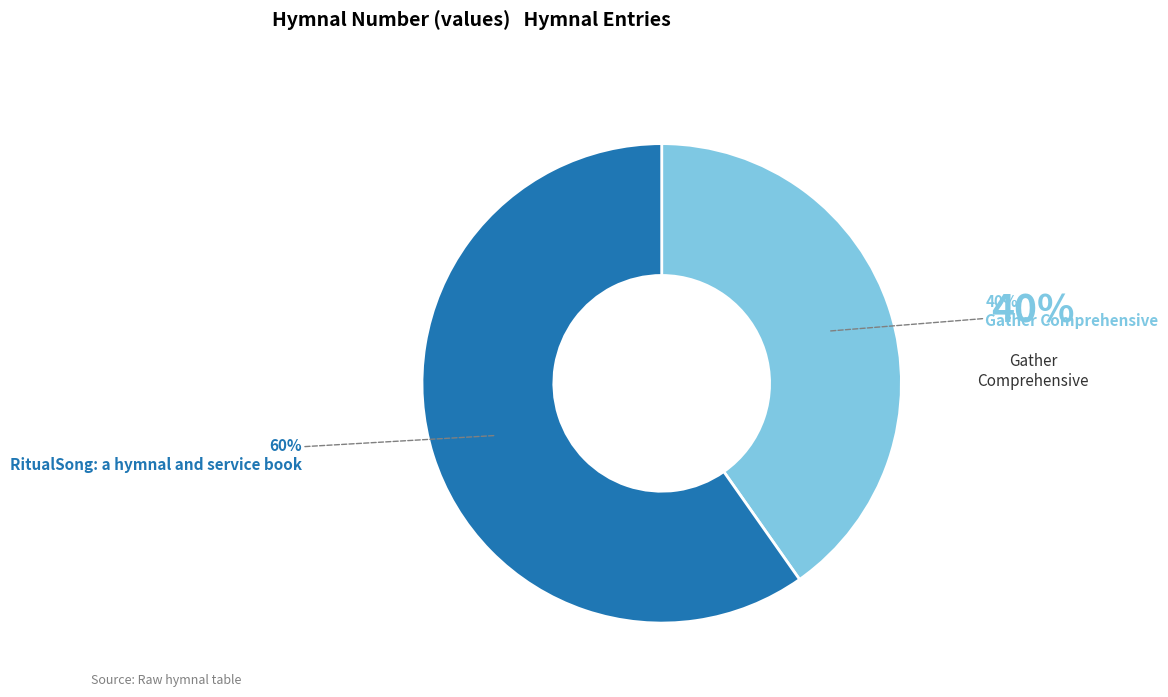

Which has a higher value, Gather Comprehensive or RitualSong: a hymnal and service book?

RitualSong: a hymnal and service book